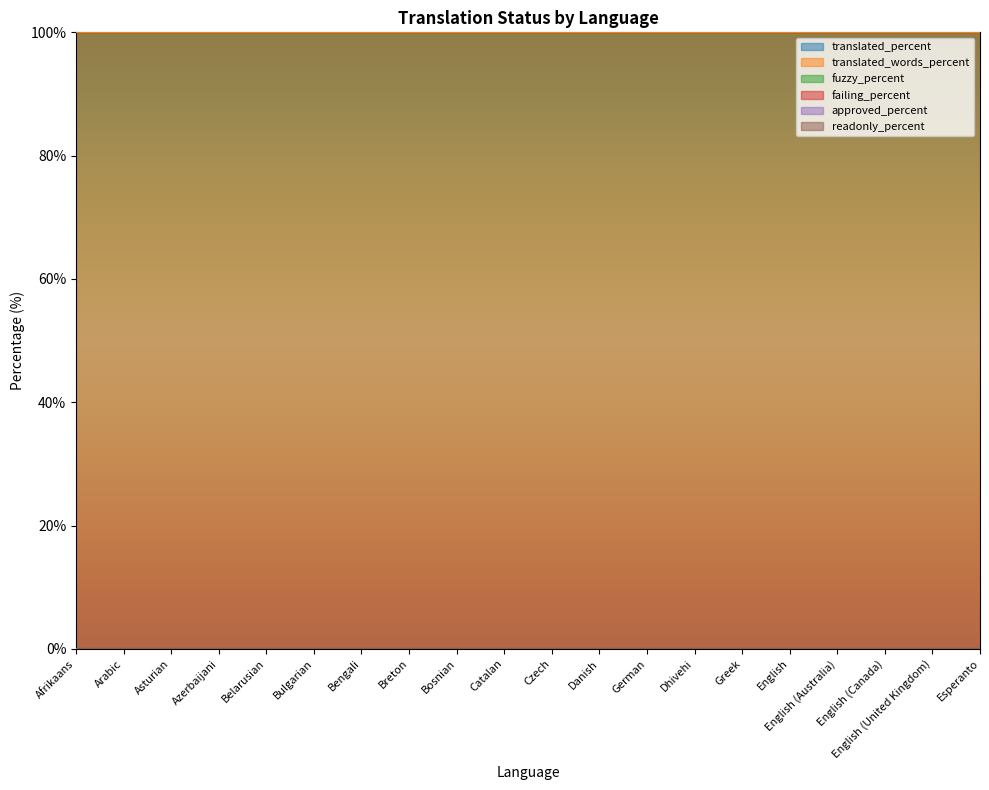

Which series has the largest range (max minus min)?

translated_percent